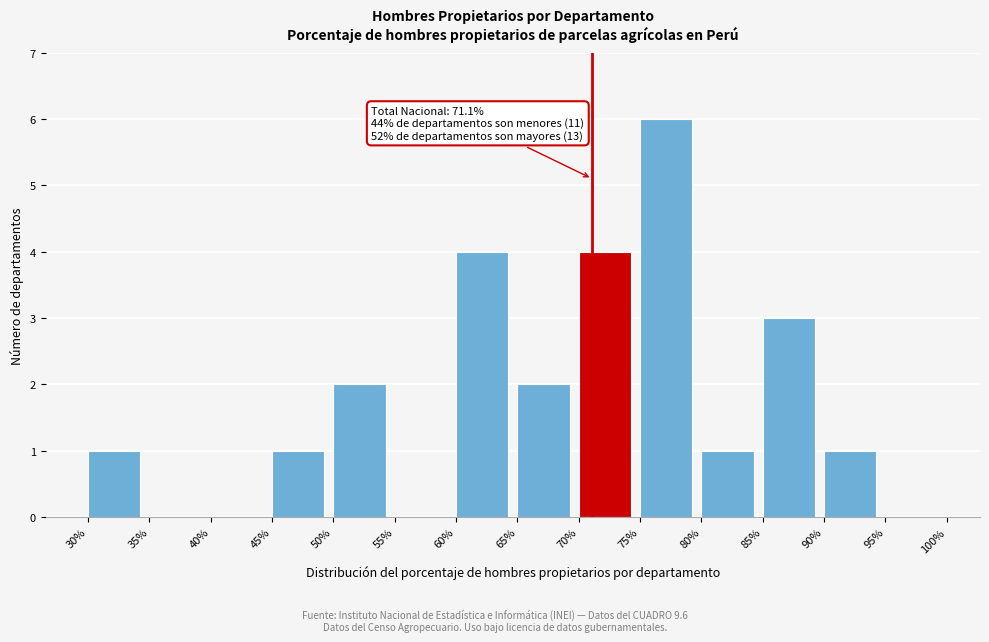

Over which range of the x-axis is the bar tallest?

75% to 80%